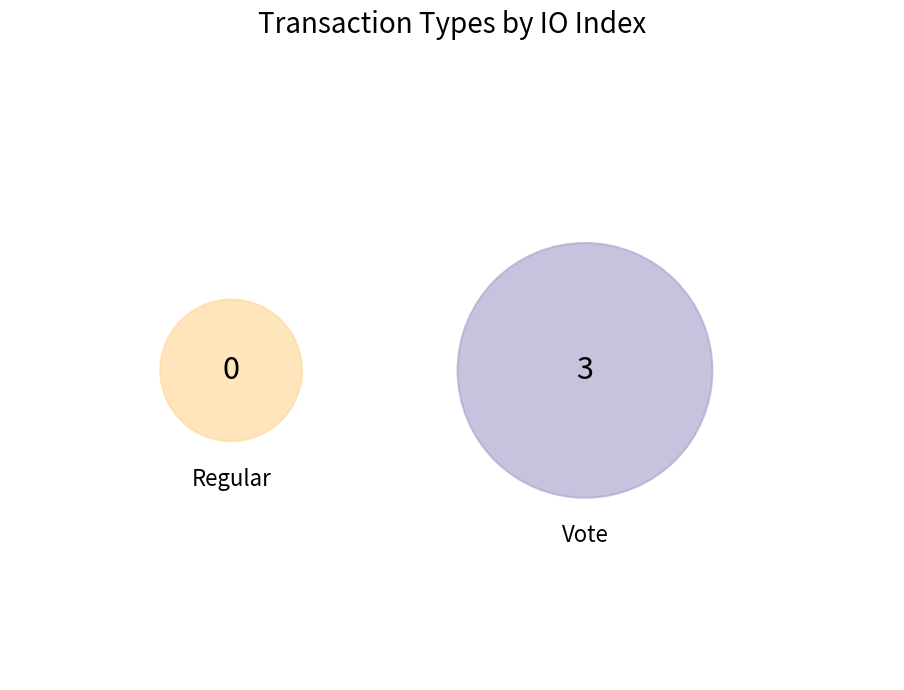

Is it true that Vote is 100% of the pie?

True